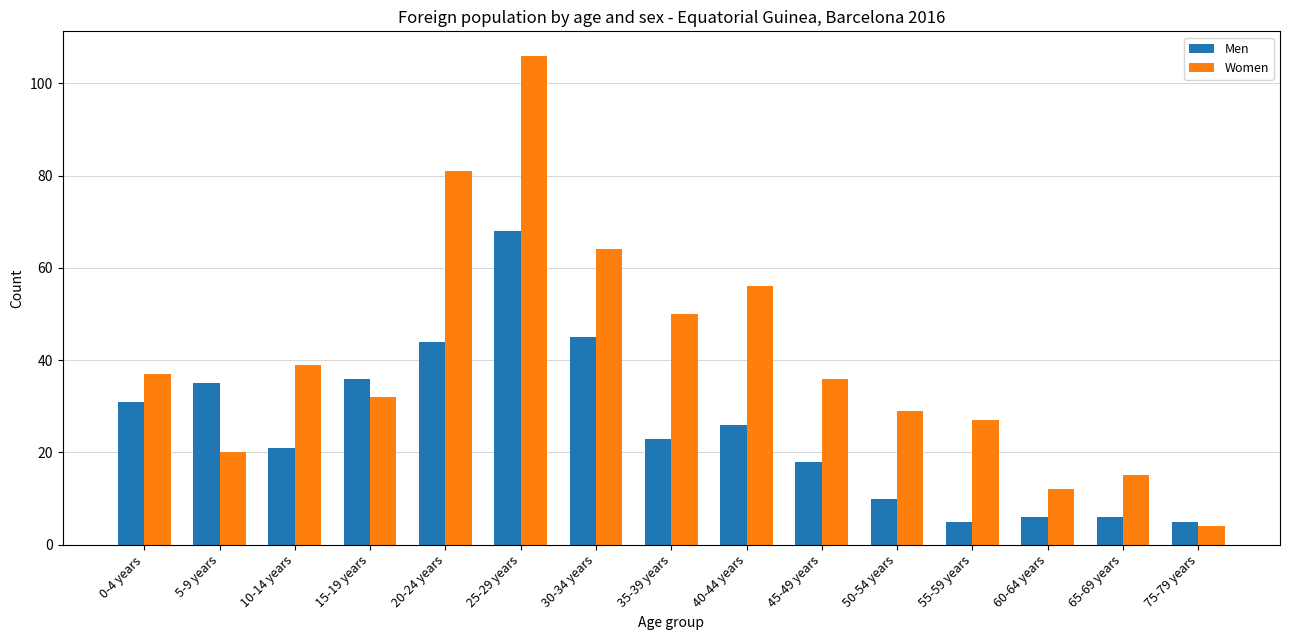

How many categories are shown in the chart?

15